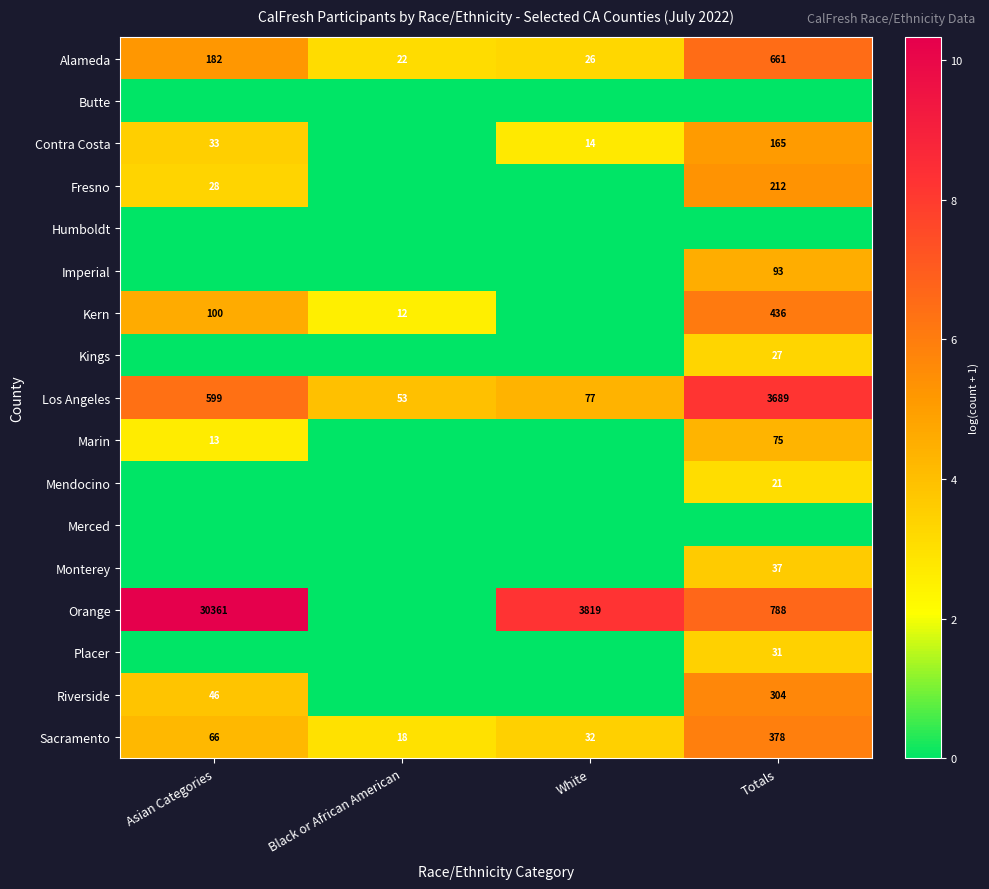

Is it true that Contra Costa equals 14 at White?

True